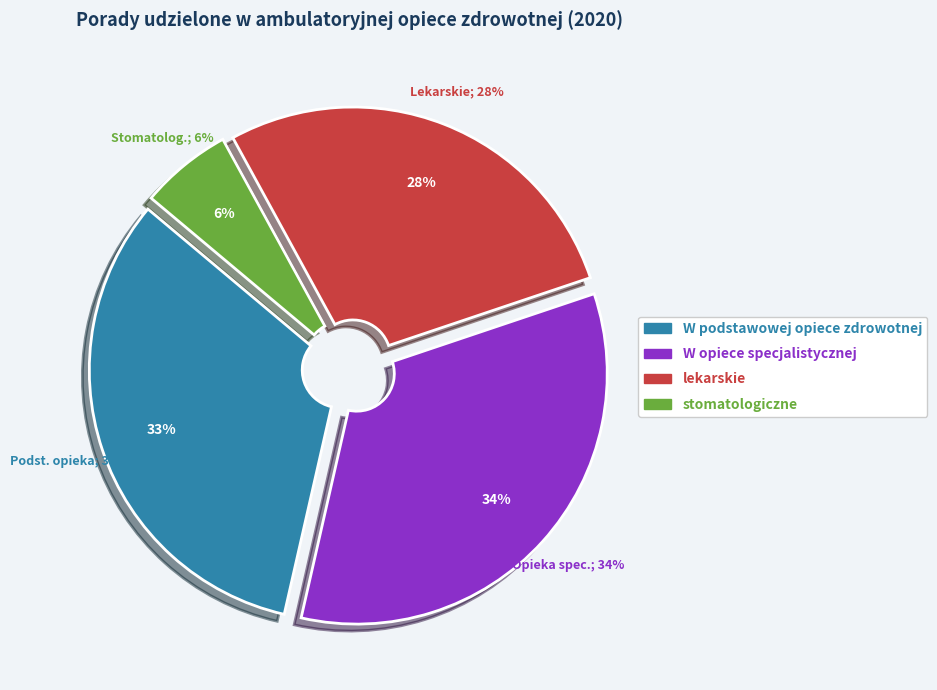

Between W opiece specjalistycznej and W podstawowej opiece zdrowotnej, which is larger?

W opiece specjalistycznej